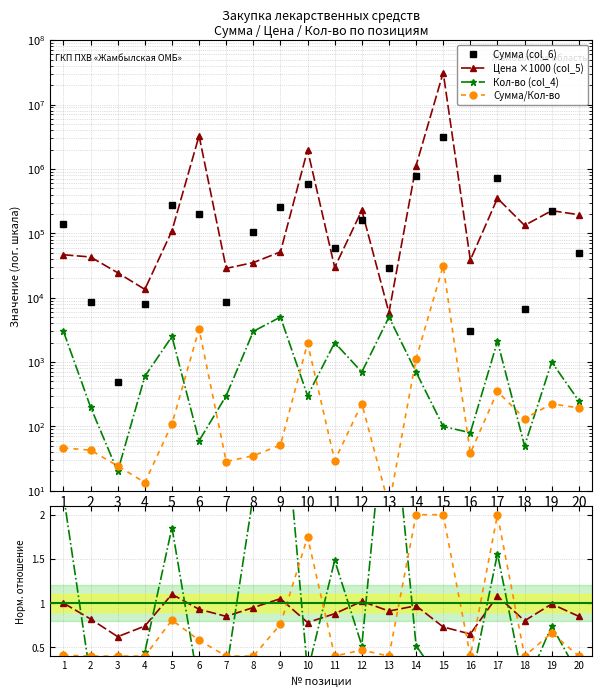

Which category has the lowest value in the Кол-во (col_4) series?

3